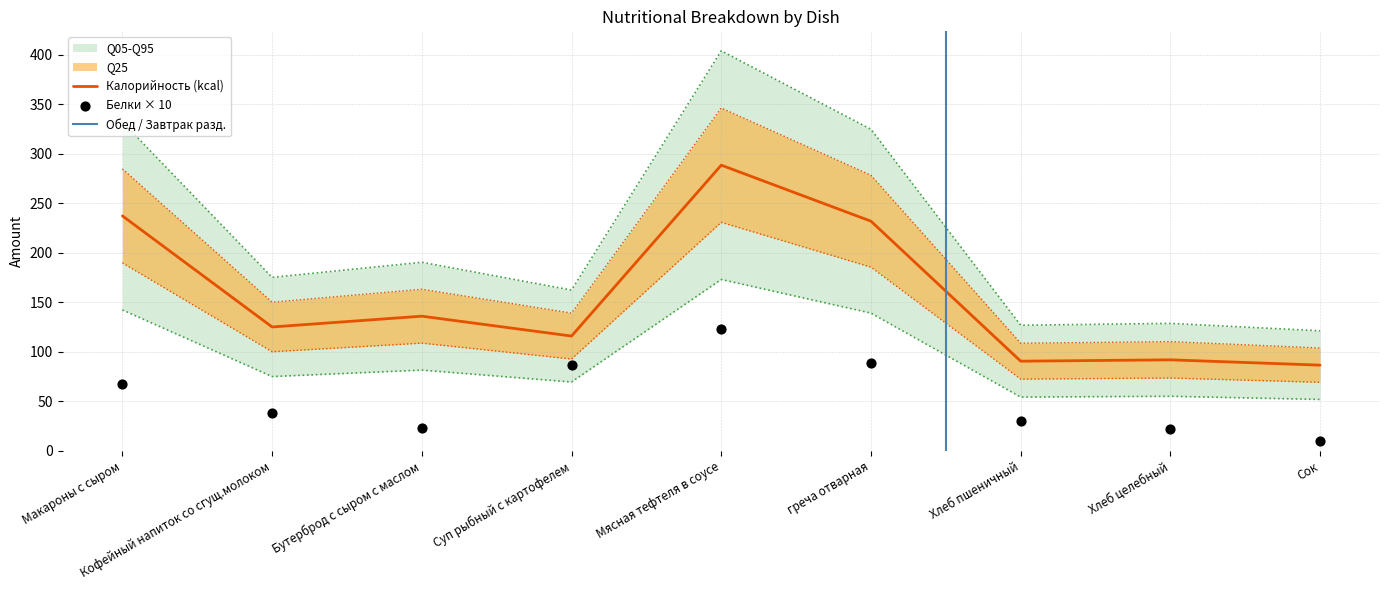

Which series has the largest total across all categories?

Калорийность